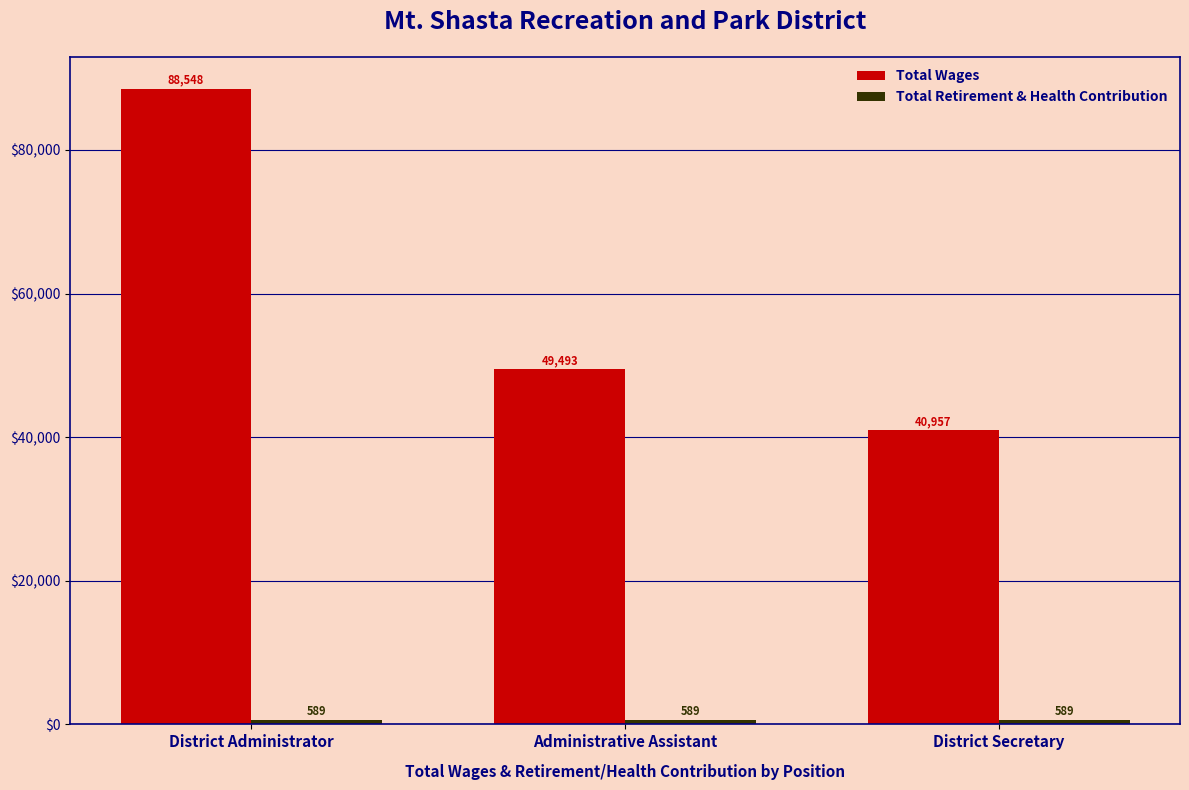

List the labels in order of Total Wages value, largest first.

District Administrator, Administrative Assistant, District Secretary